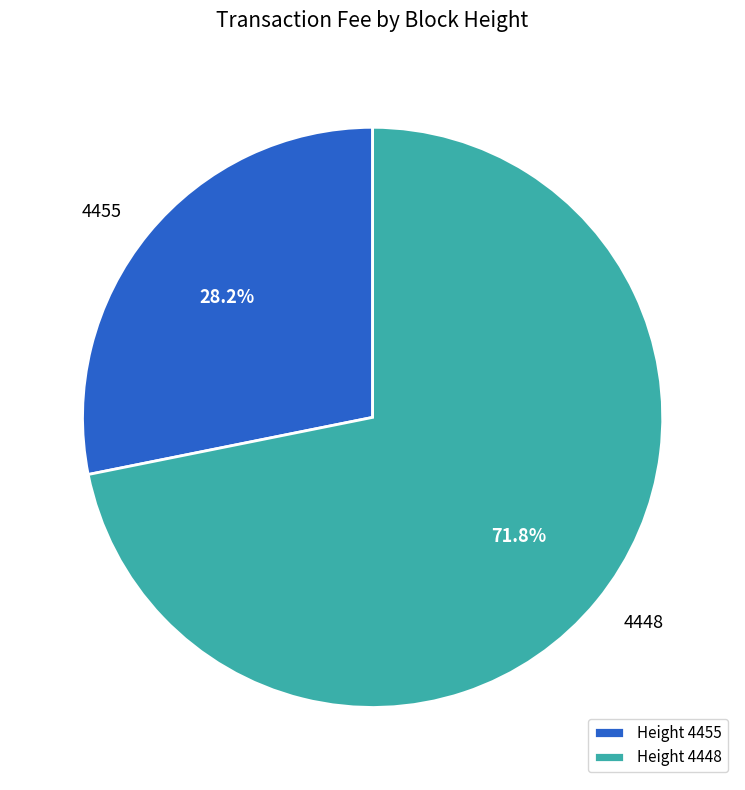

Which category has the biggest portion of the pie?

Height 4448